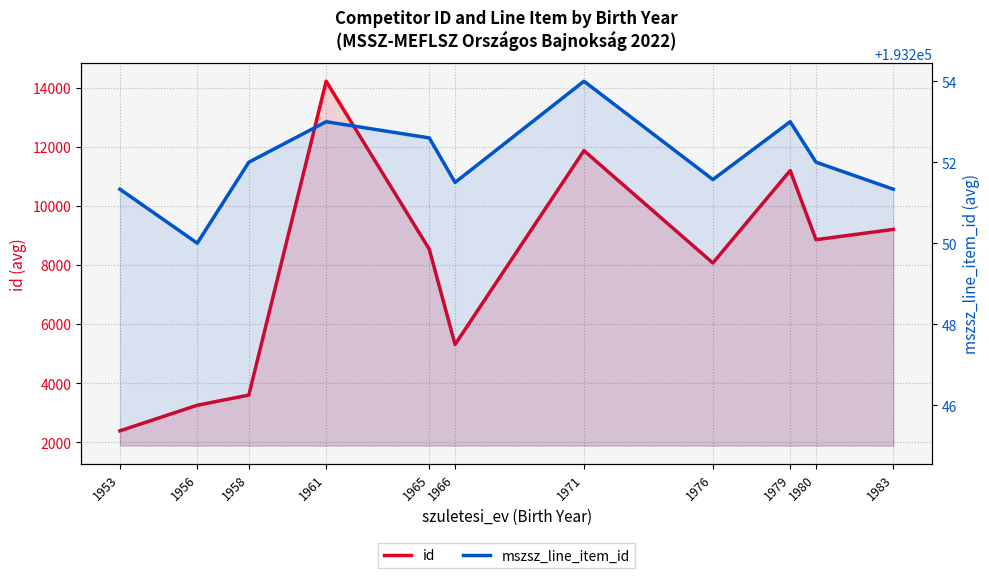

What are all the series names shown in the legend?

id, mszsz_line_item_id